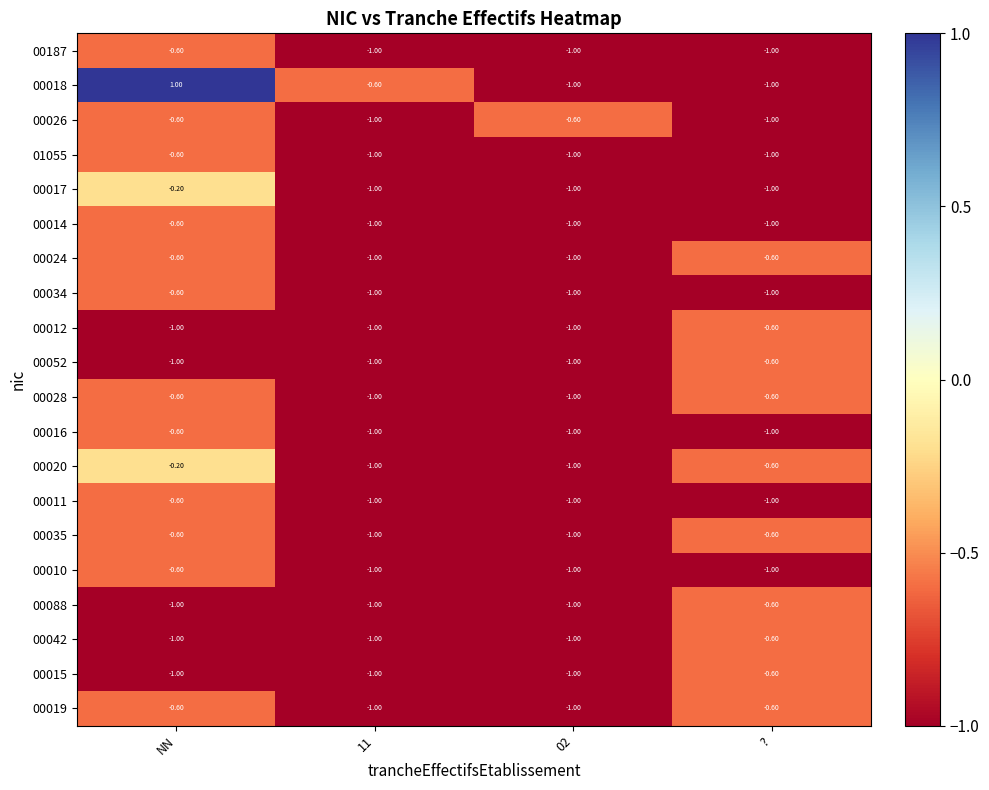

What is the total value across all series at NN?

-11.6